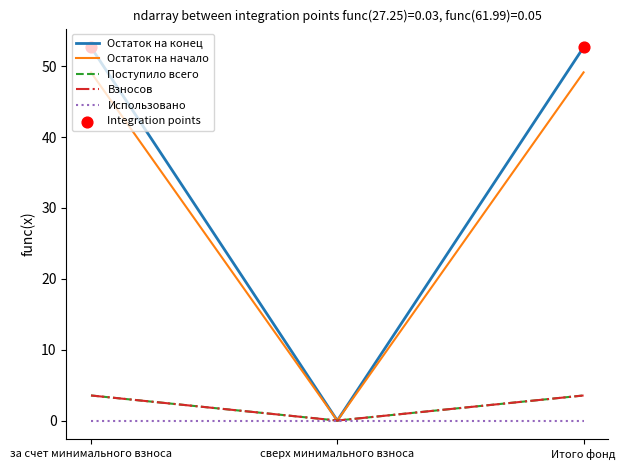

What is the total value across all series at за счет минимального взноса?

108.9